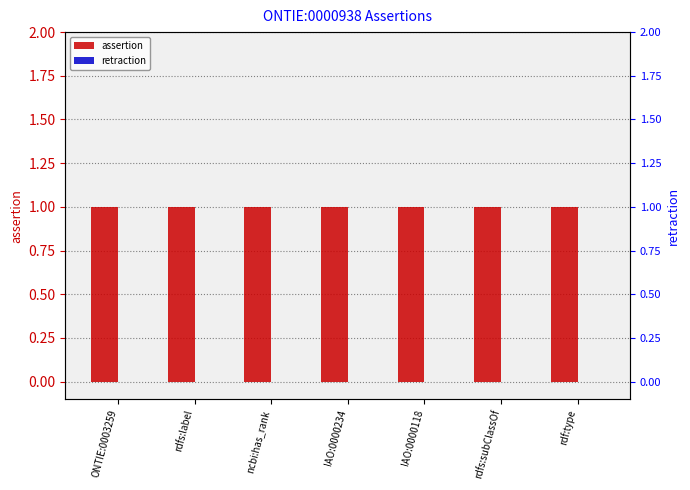

Which series has the largest total across all categories?

assertion